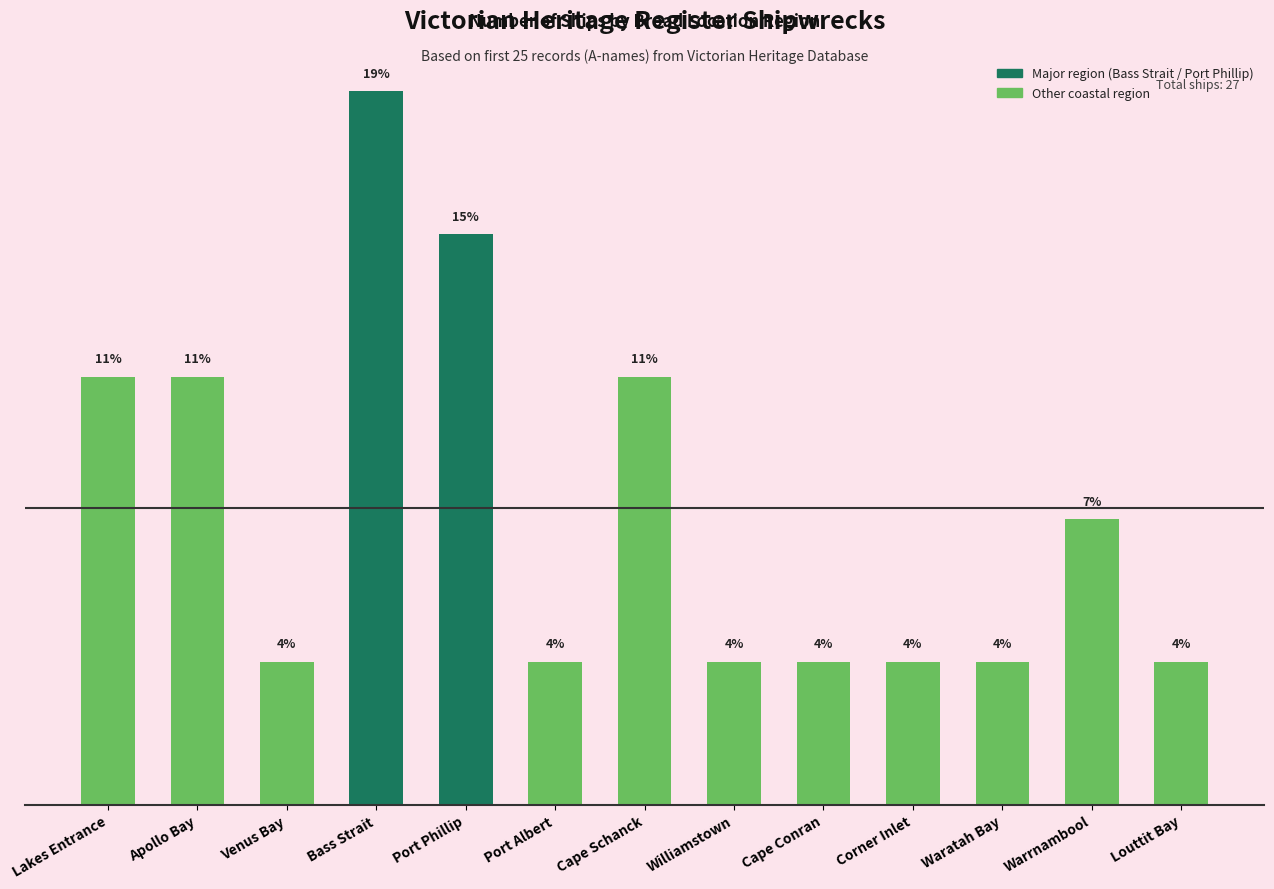

What is the change in value from Port Phillip to Williamstown?

-11.1